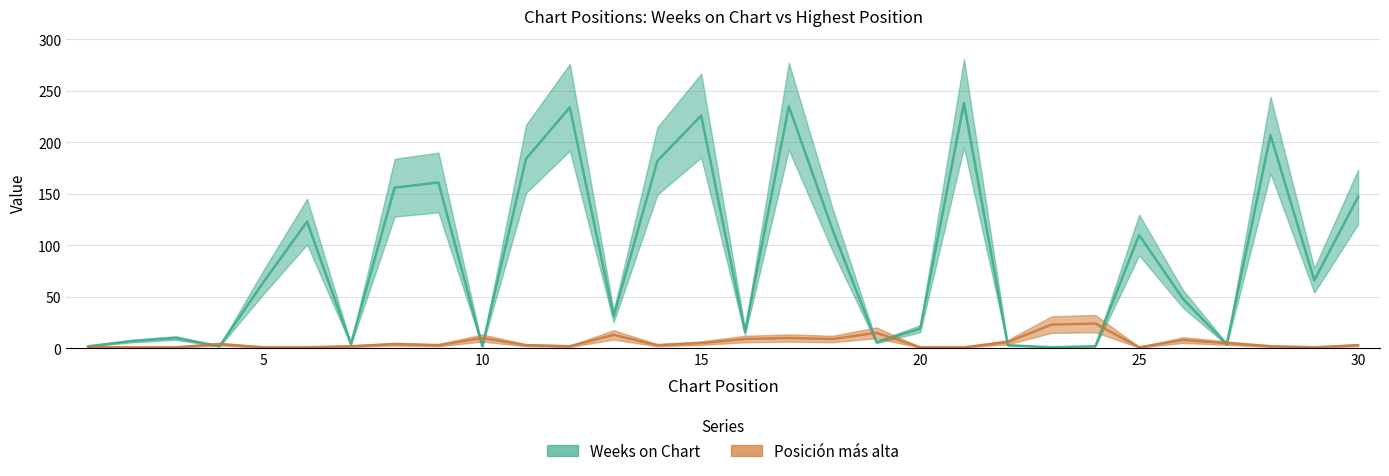

Which series has the largest total across all categories?

Weeks on Chart